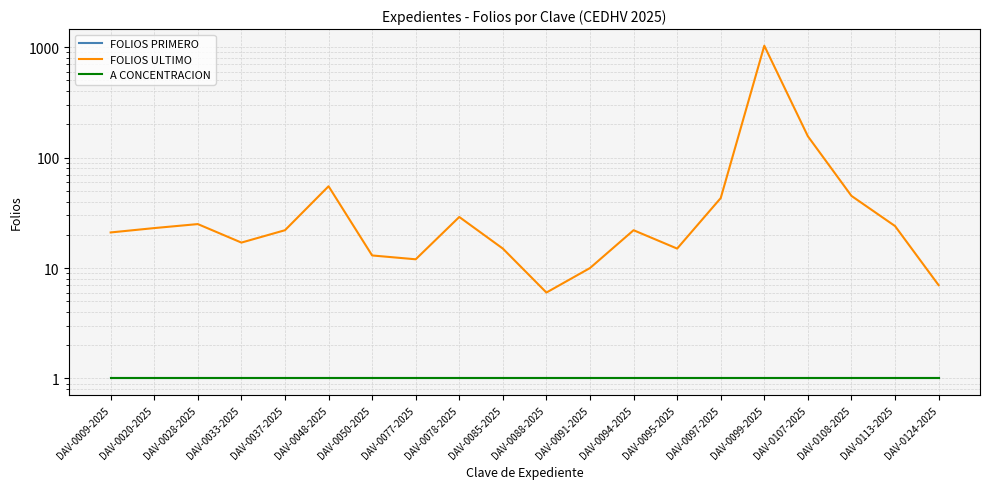

What is the difference between the second highest and minimum values in the FOLIOS ULTIMO series?

150